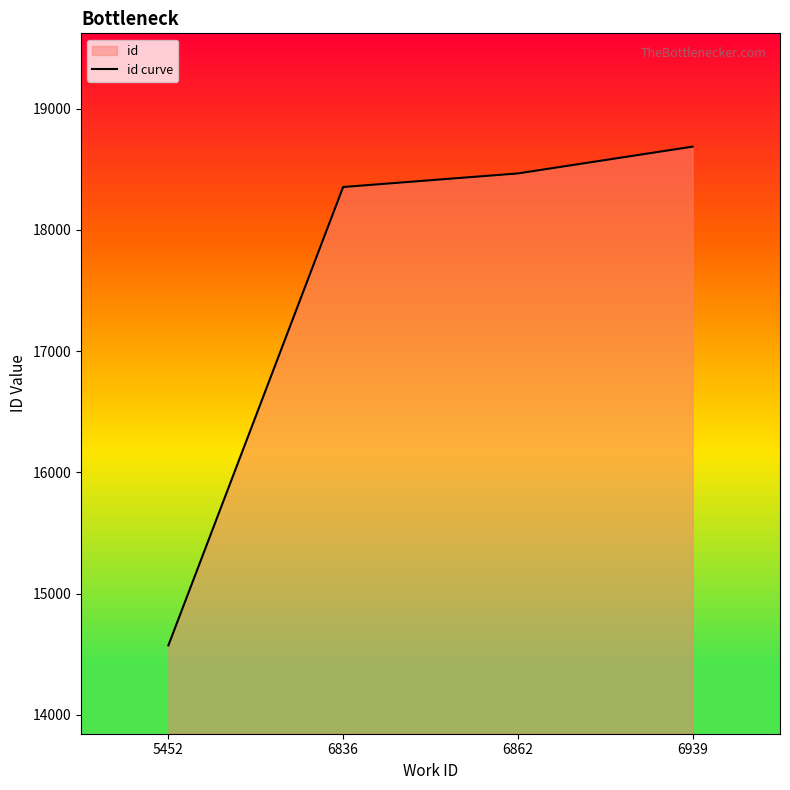

At which category does the chart reach its peak across all series?

6939